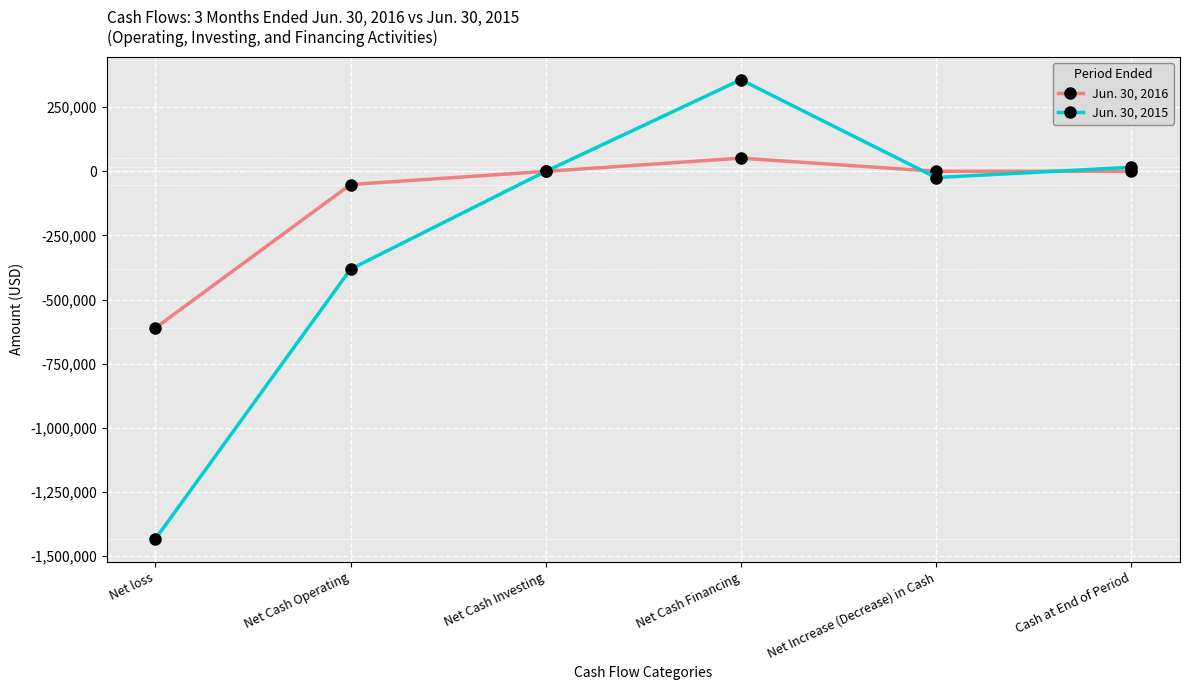

What is the sum of the Jun. 30, 2016 values at Net Increase (Decrease) in Cash and Cash at End of Period?

786